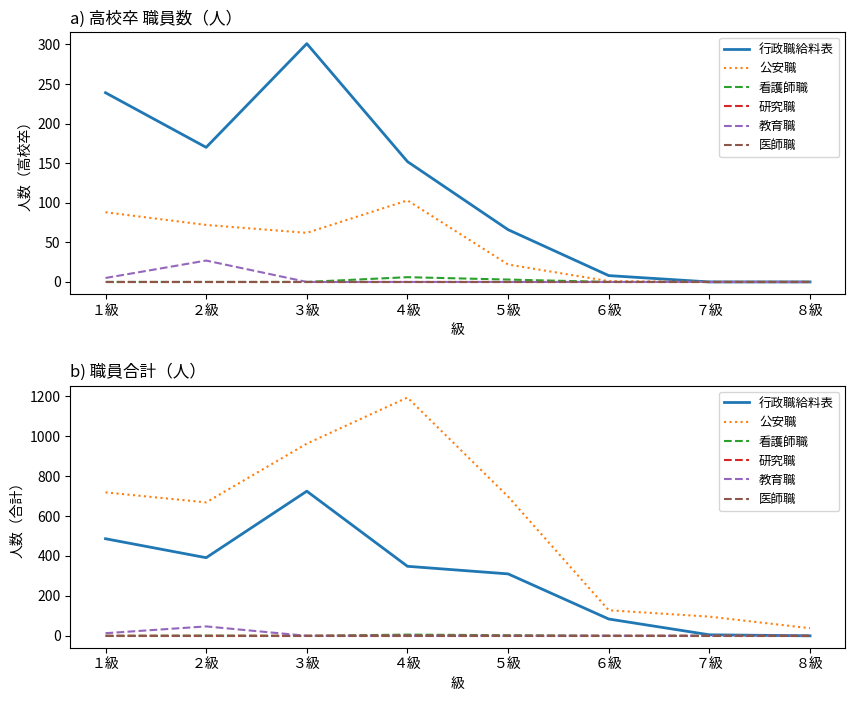

At which label does 行政職給料表 first exceed 348?

１級